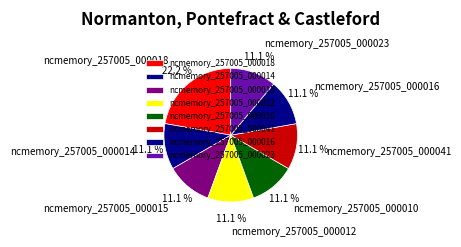

Which category has the biggest portion of the pie?

ncmemory_257005_000018